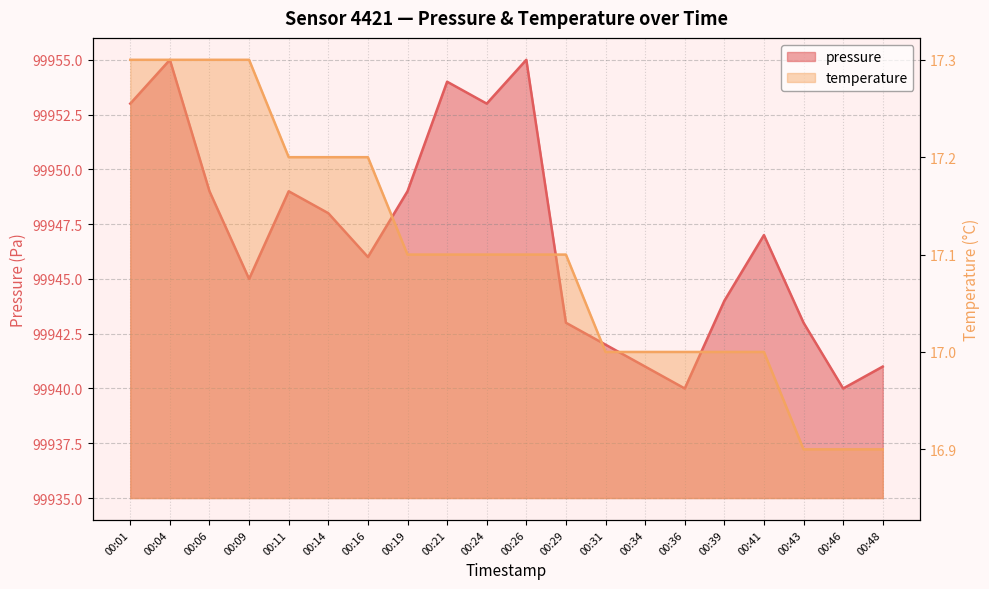

Rank the series by their average value, from lowest to highest.

temperature, pressure